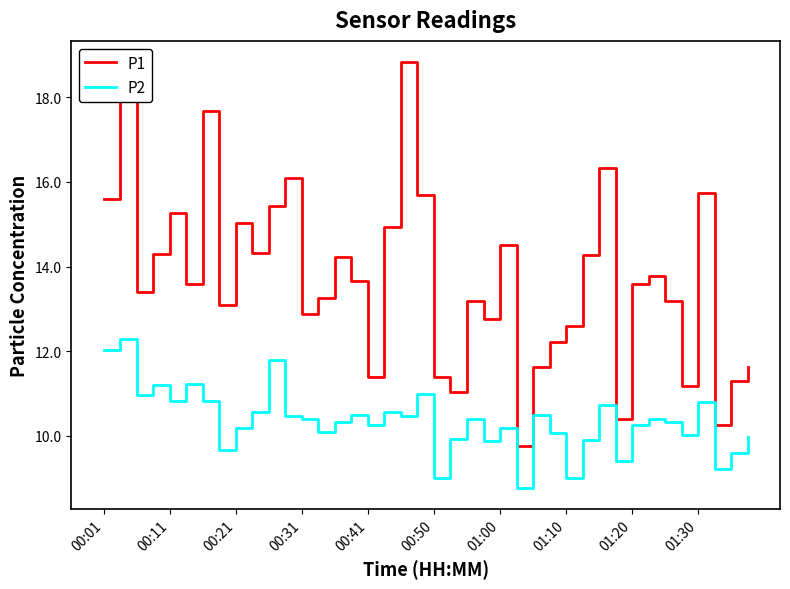

What is the smallest value displayed?

8.8